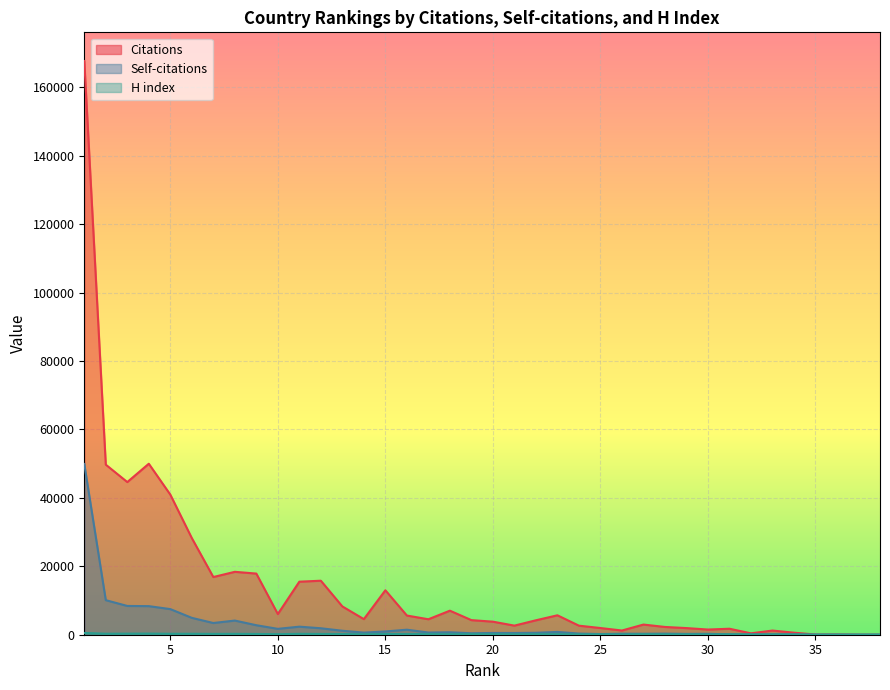

Which series has the largest range (max minus min)?

Citations